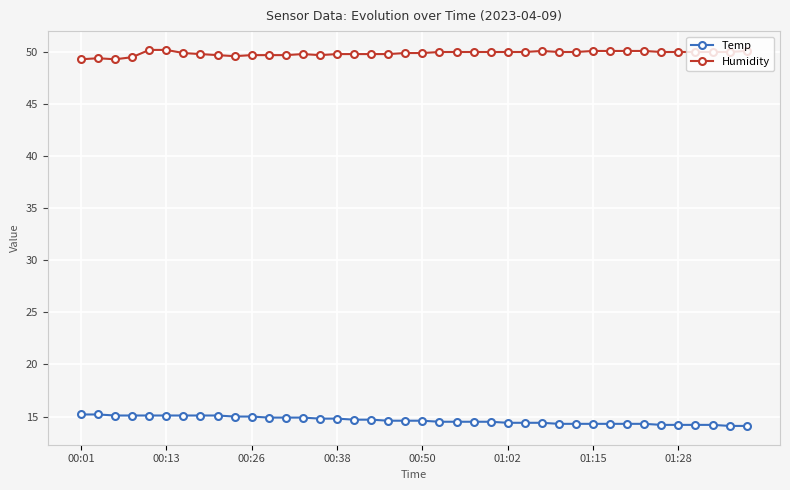

What is the average value of the Humidity series?

49.9